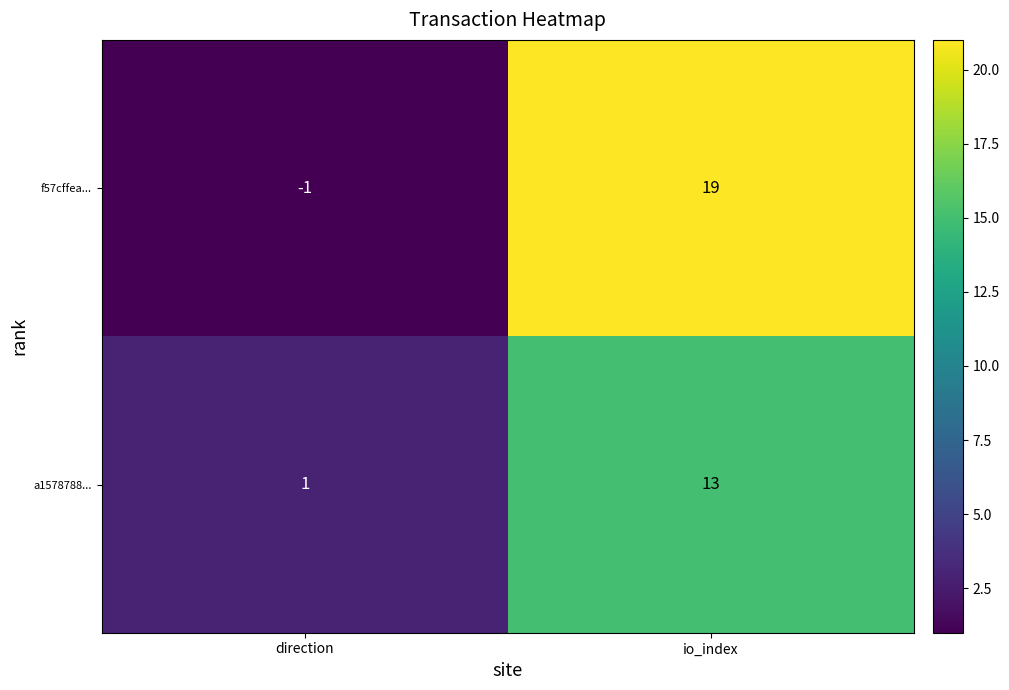

Which category has the highest value across all series?

io_index